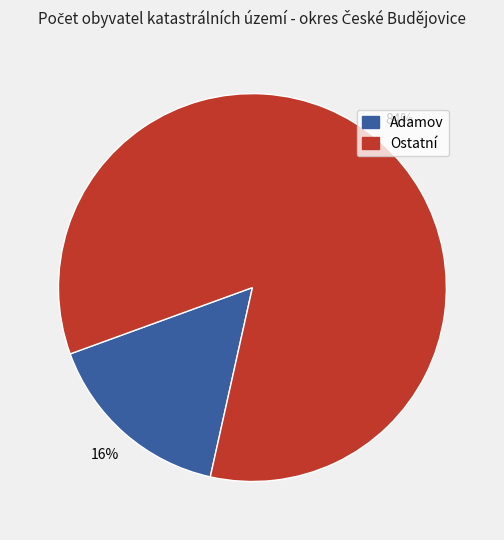

To the nearest percent, what is the average slice percentage?

50%